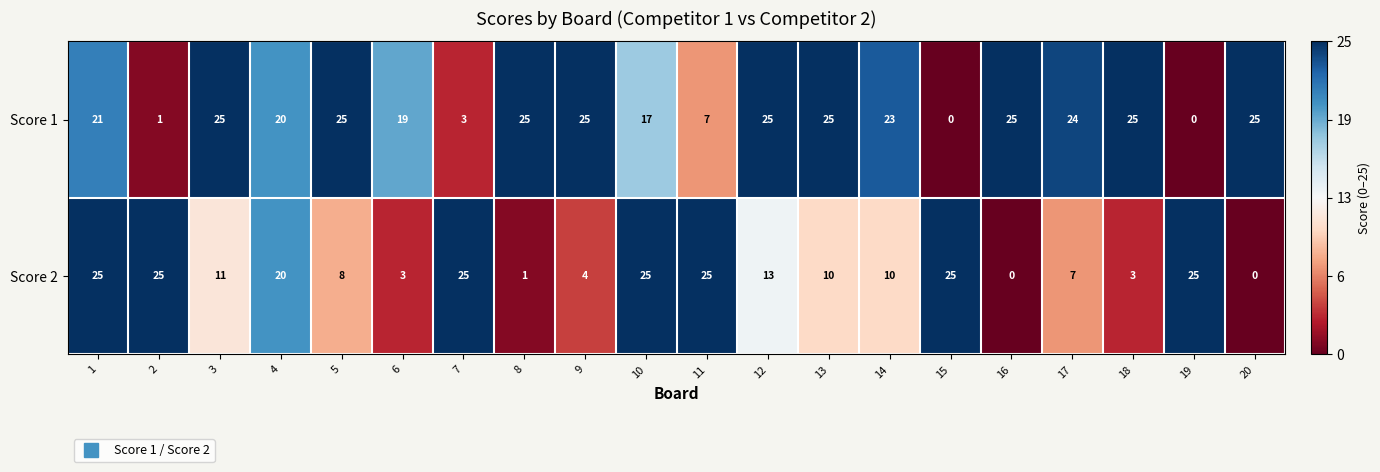

How many series are shown in this chart?

2